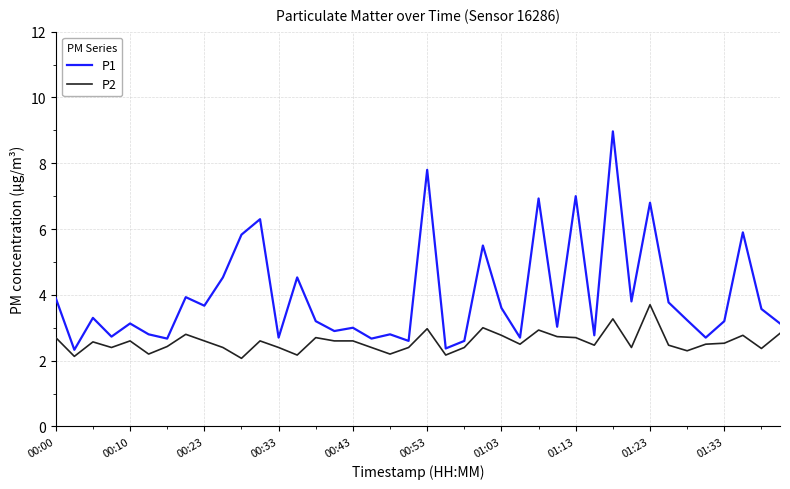

Which series has the largest total across all categories?

P1